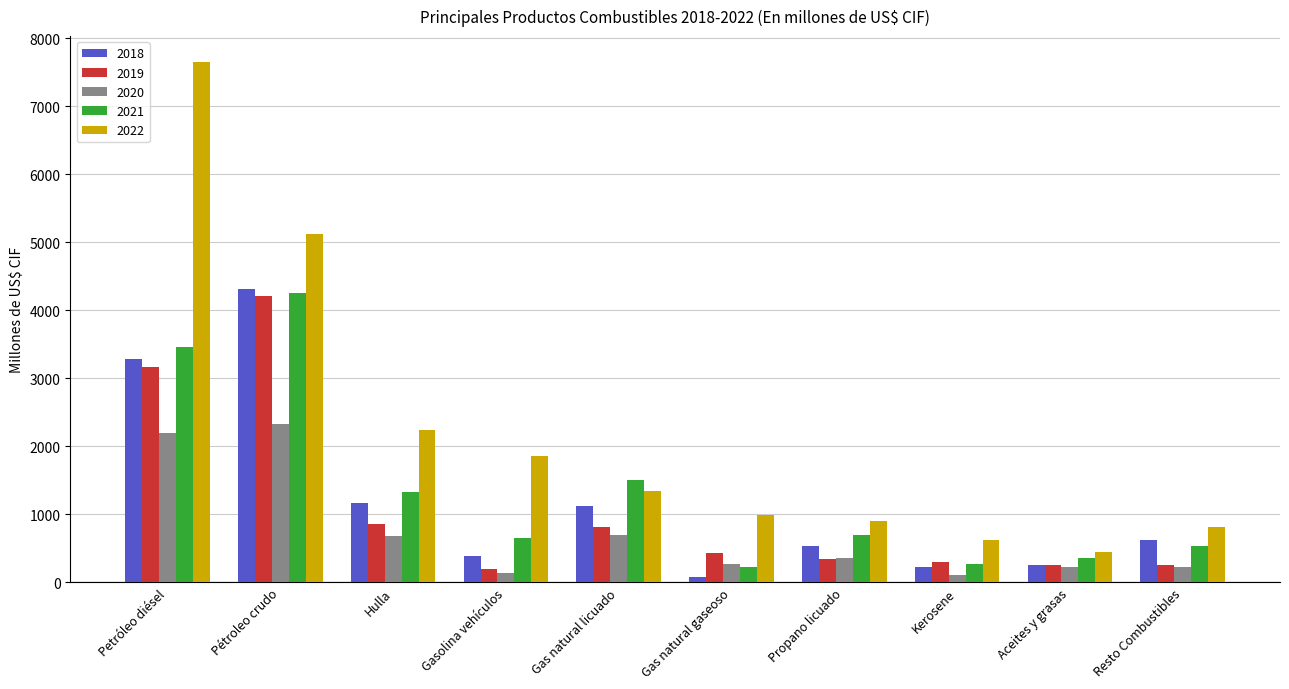

Which series has the largest total across all categories?

2022